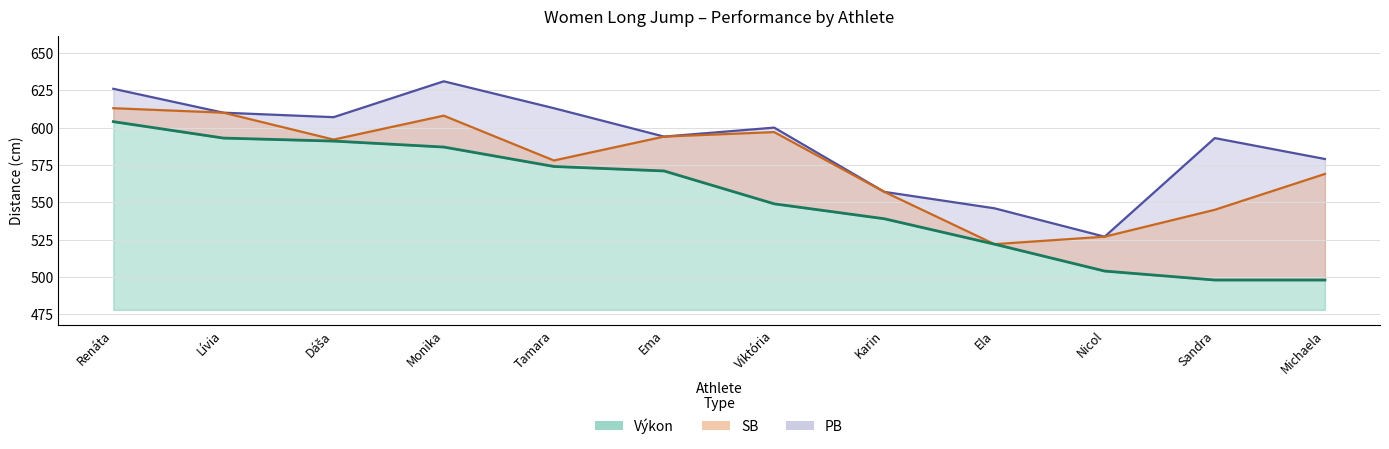

Rank the categories by Výkon (line) value from lowest to highest.

Sandra, Michaela, Nicol, Ela, Karin, Viktória, Ema, Tamara, Monika, Dáša, Lívia, Renáta